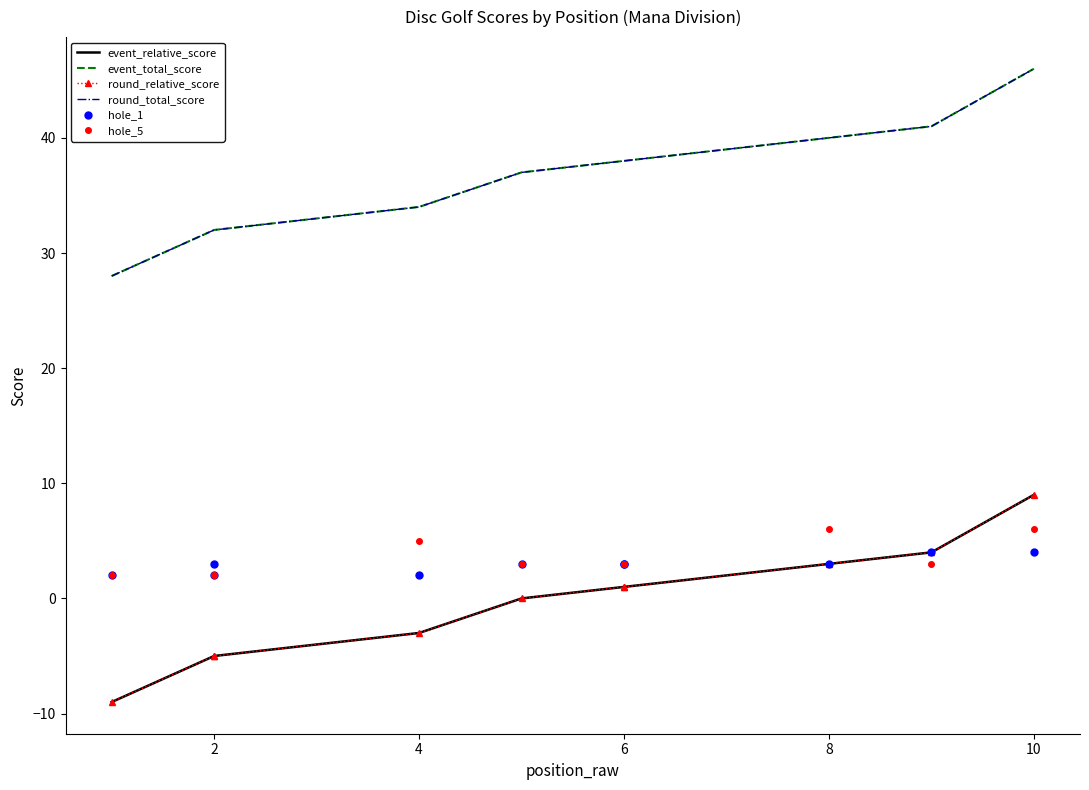

How many intersections are there between hole_5 and round_relative_score?

1